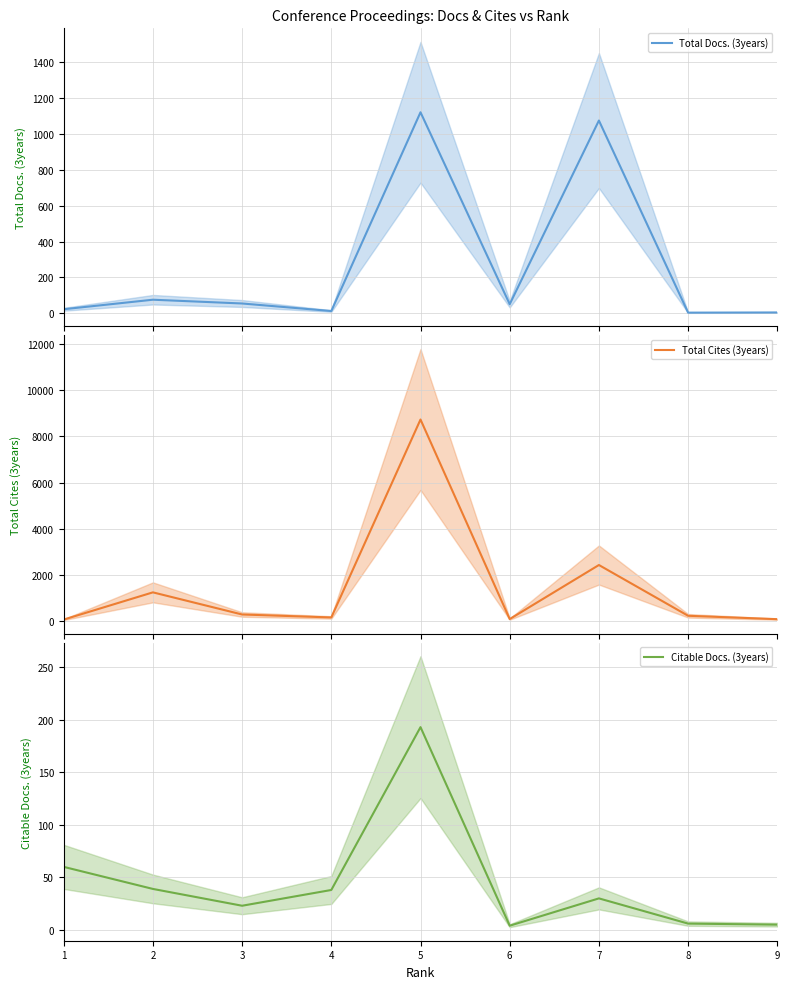

How many data points does each series have?

9